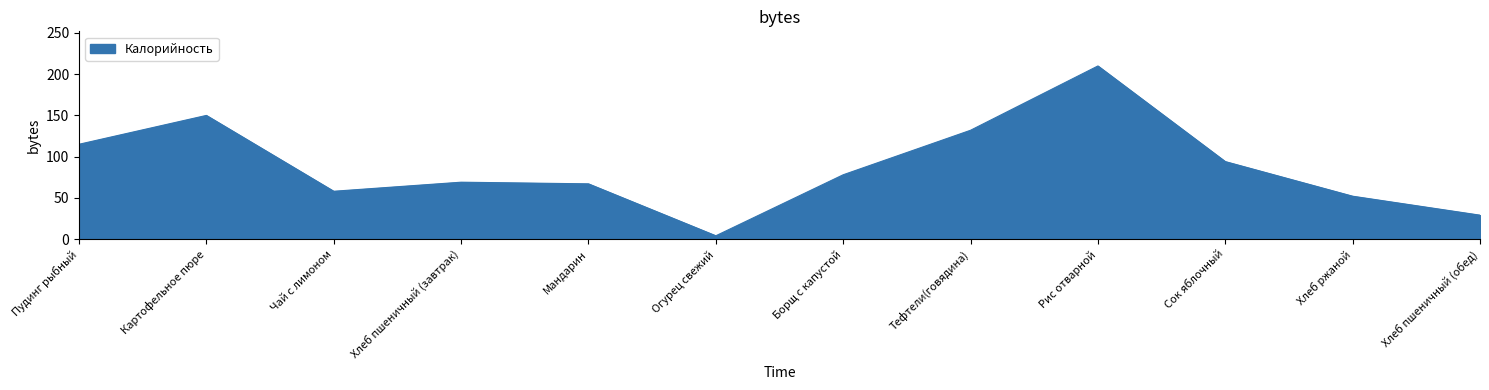

At which category does the data reach its first local peak?

Картофельное пюре